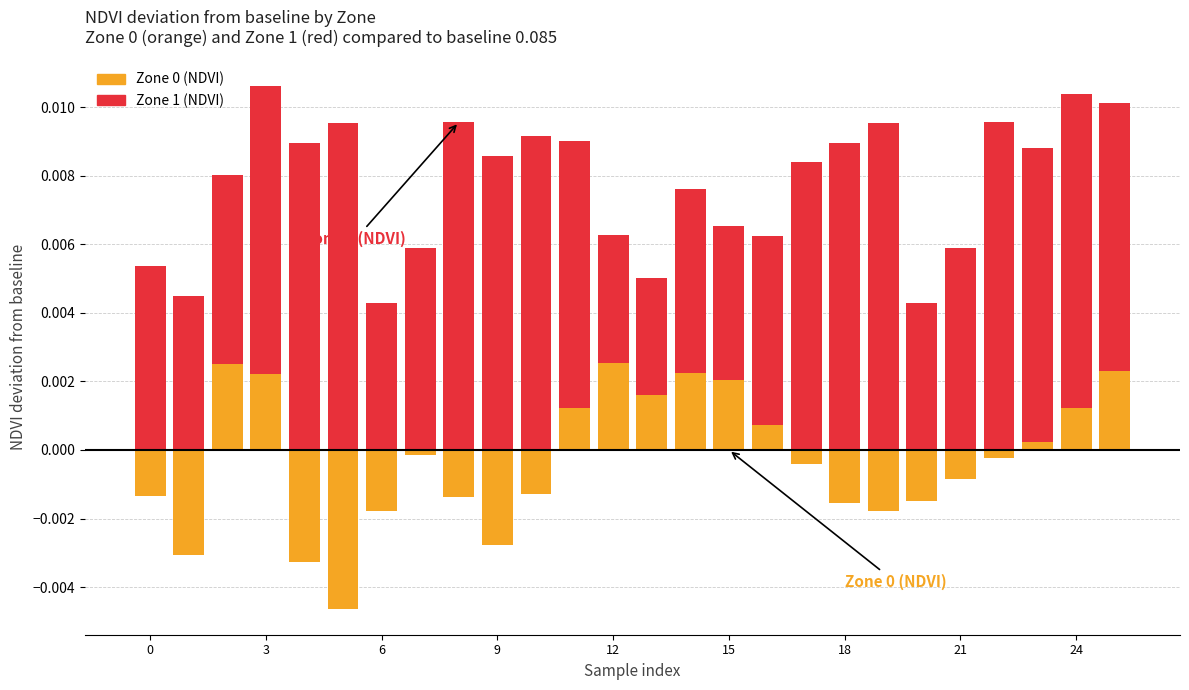

Rank the series by their average value, from lowest to highest.

Zone 0 (NDVI), Zone 1 (NDVI)